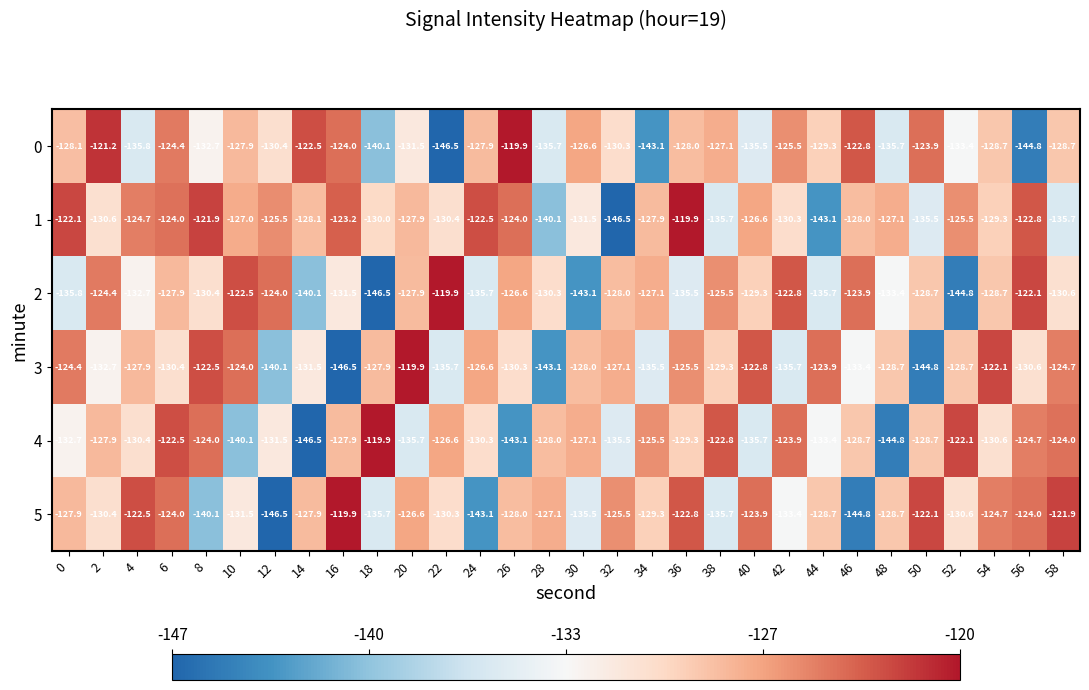

What is the average value of the 4 series?

-130.1